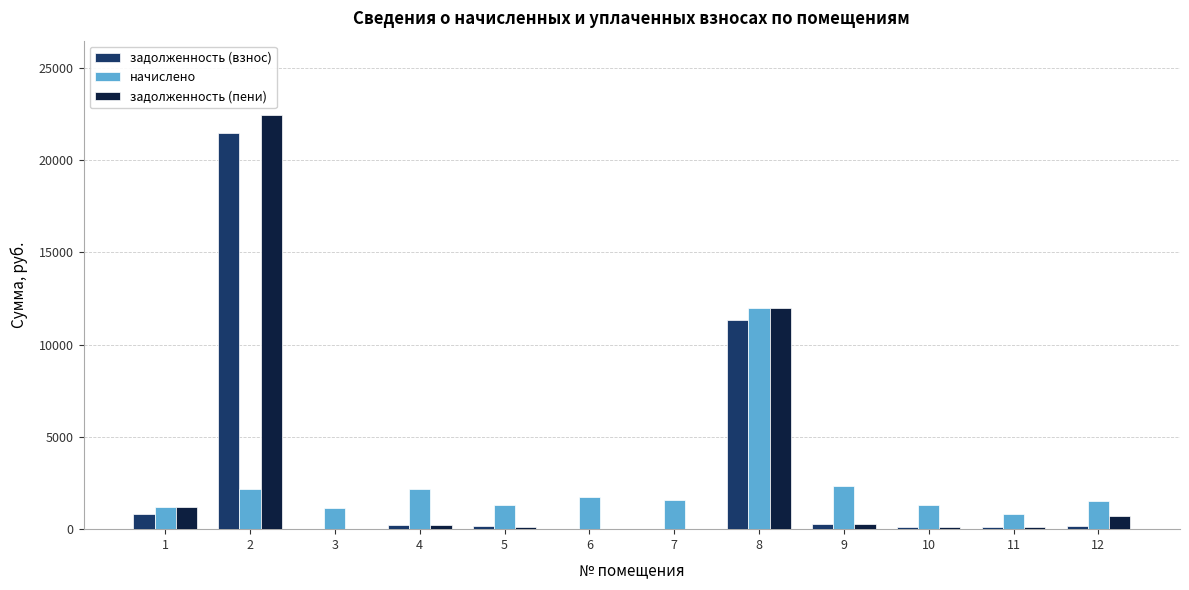

At which label does начислено first exceed 1608?

2